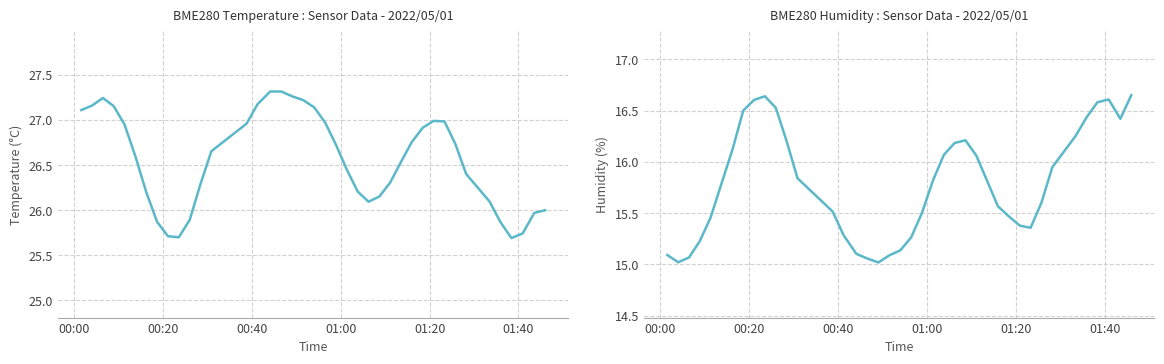

Which series has the largest total across all categories?

BME280_temperature